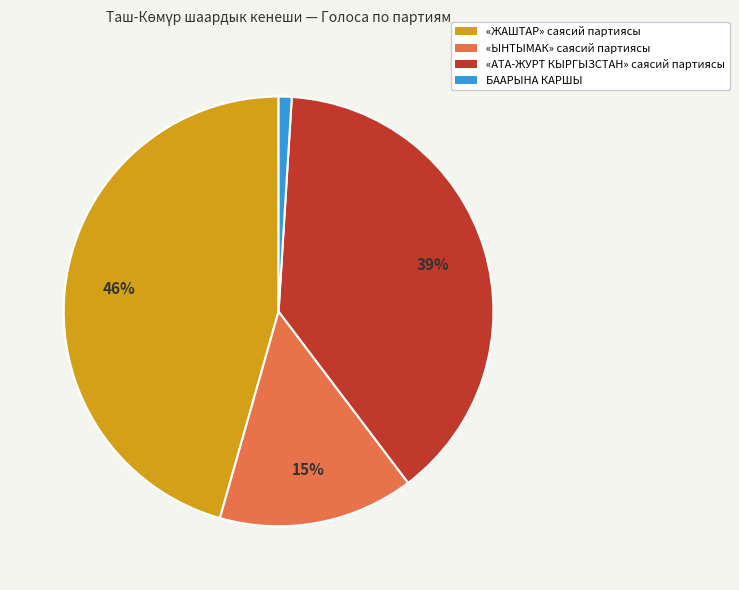

To the nearest percent, what is the difference between the largest and smallest slice percentages?

45%